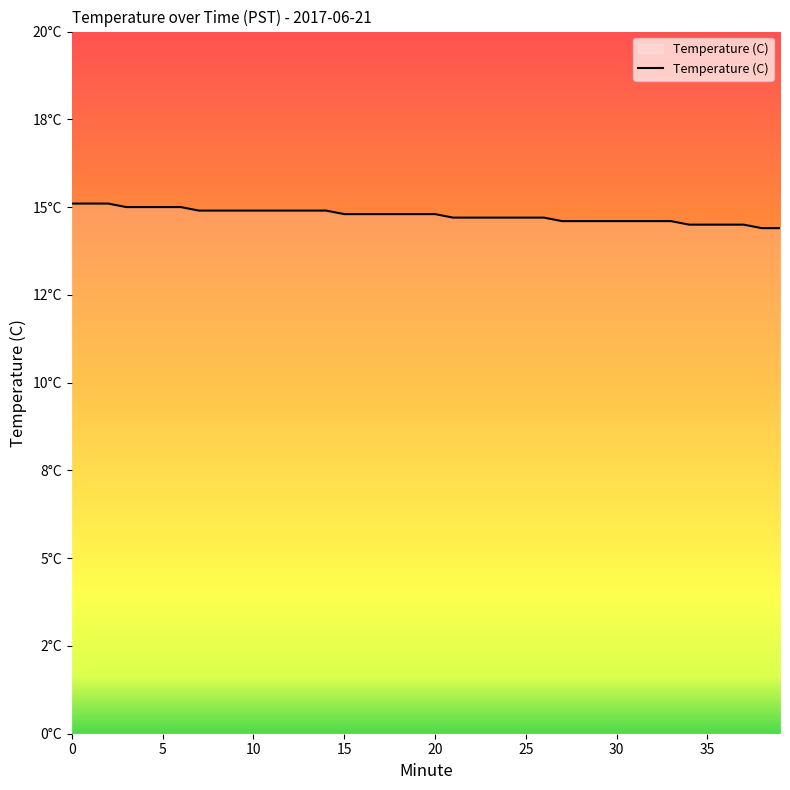

Does the chart display data point markers on the line(s)?

No